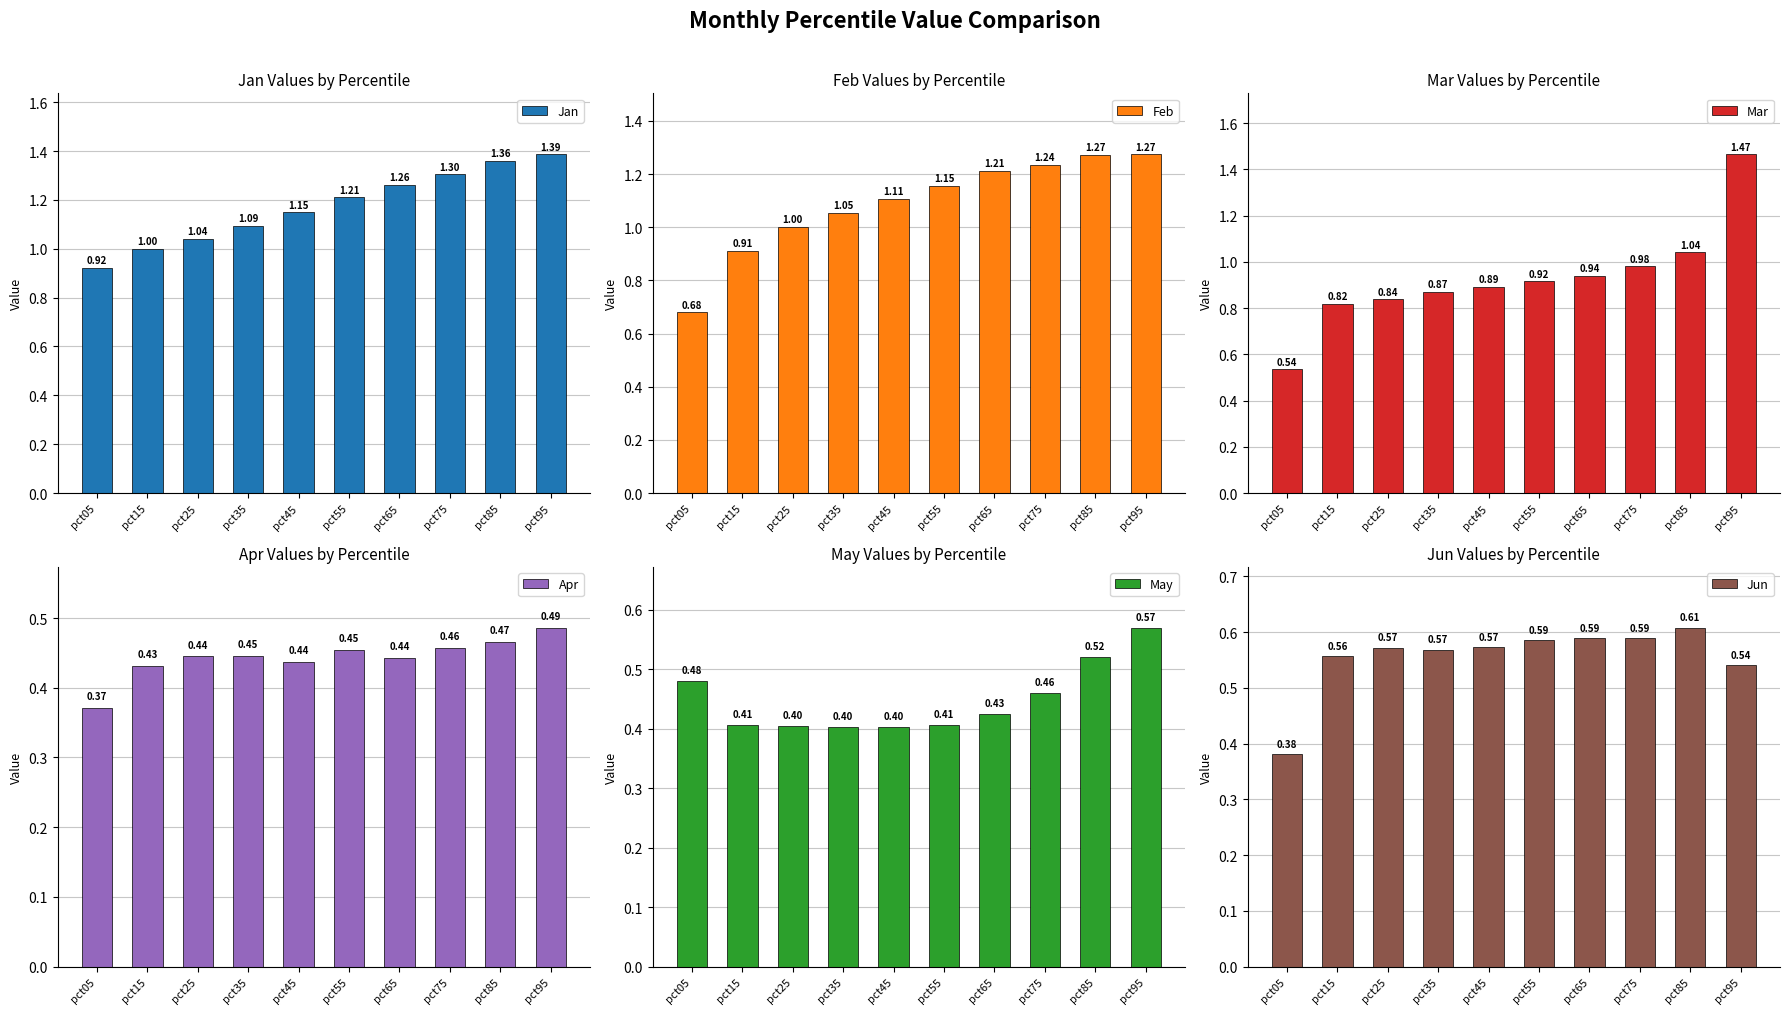

Read the Mar value at pct35.

0.9